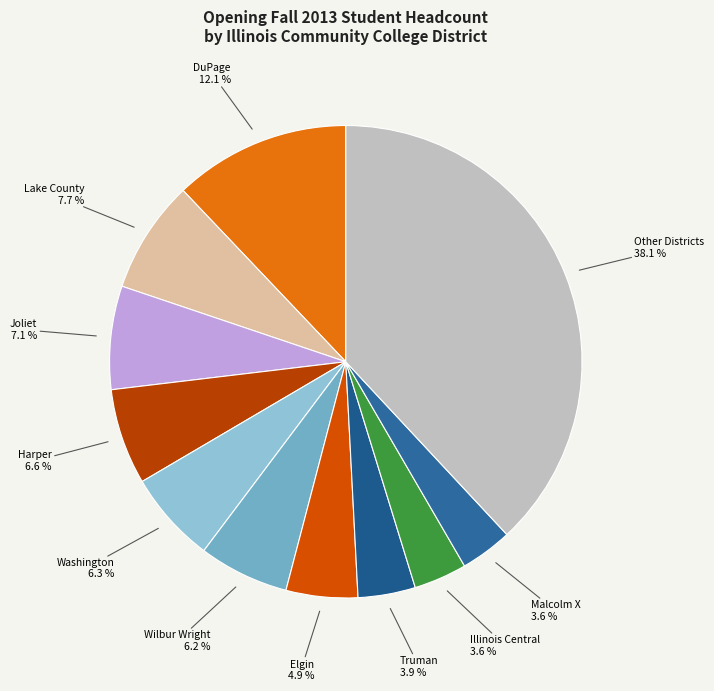

To the nearest percent, what is the difference between the largest and smallest slice percentages?

34%